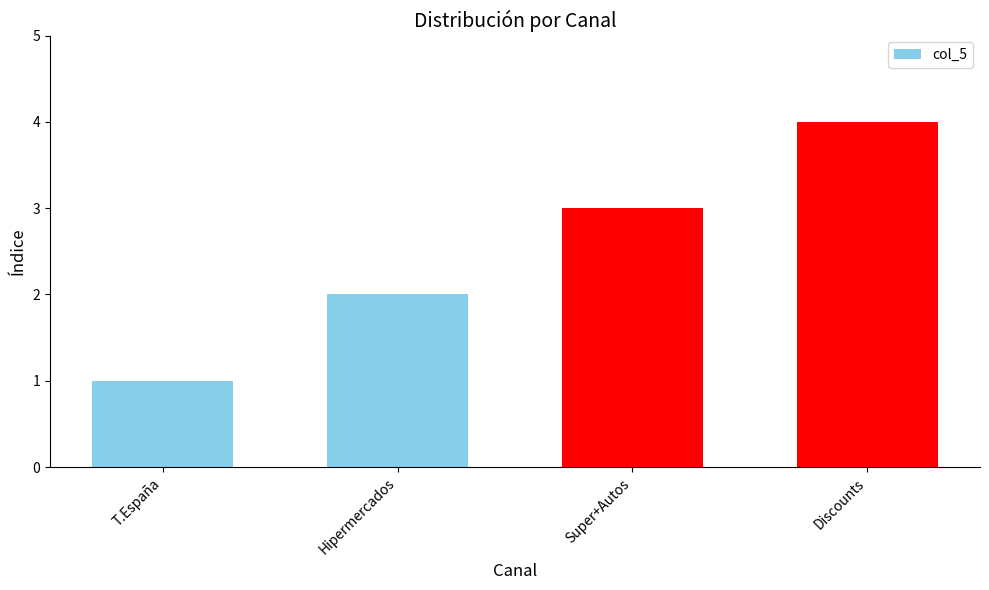

What is the greatest value displayed?

4